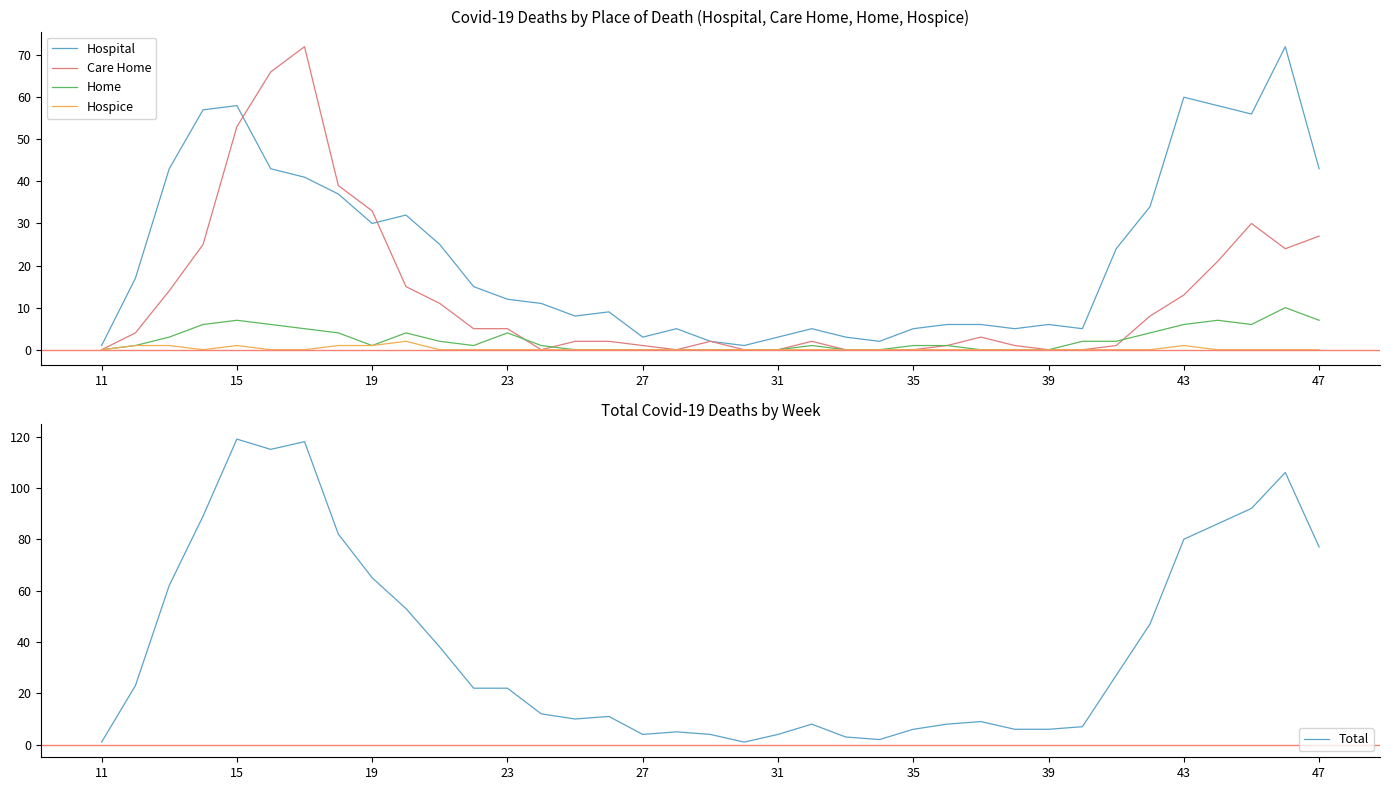

True or false: Hospice and Home intersect in this chart.

False